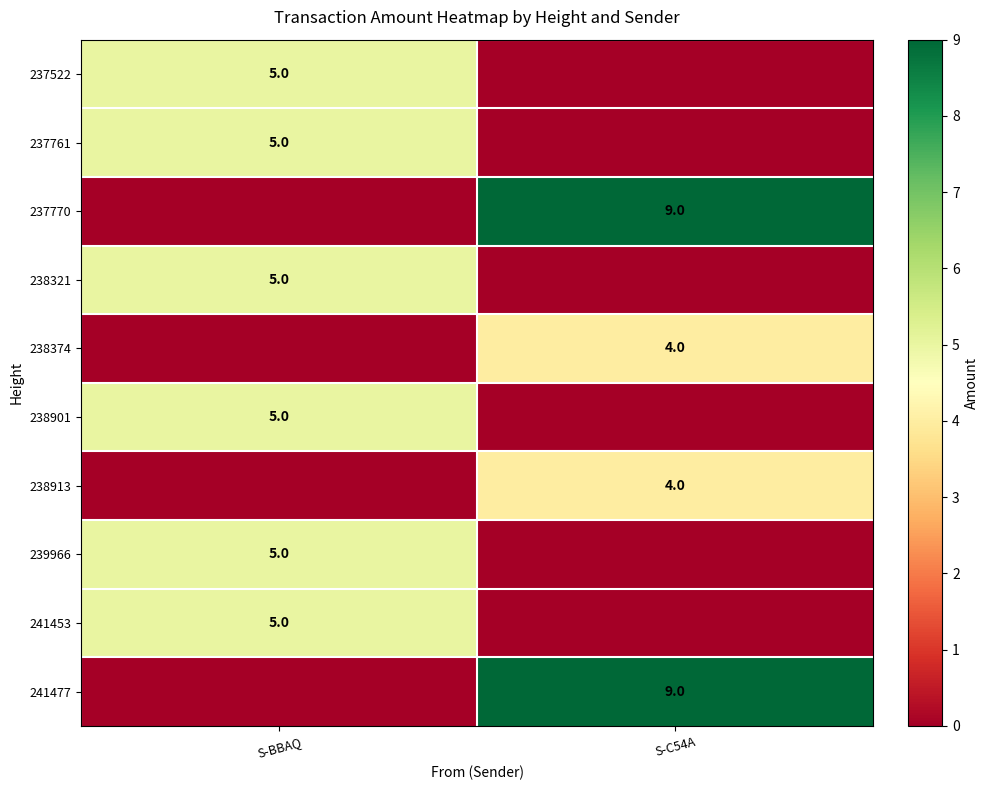

True or false: 241477 has a value of 9 at S-C54A.

True